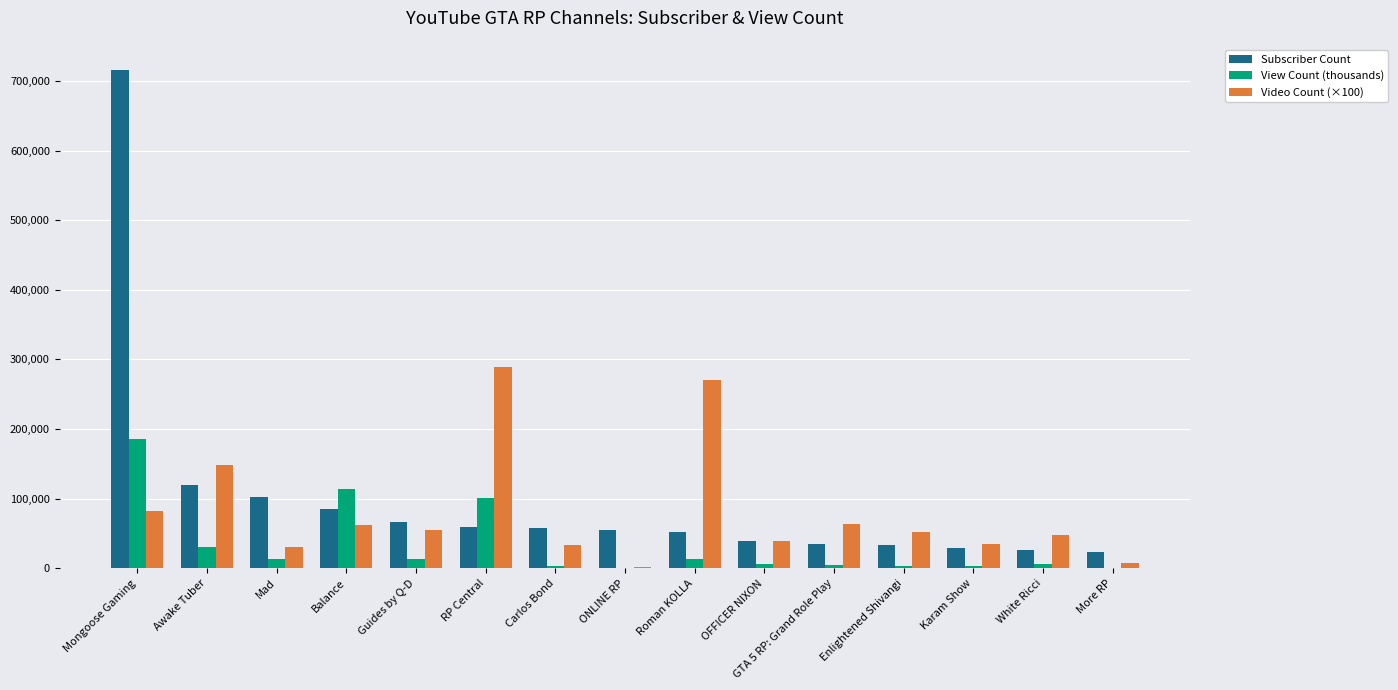

What are all the series names shown in the legend?

Subscriber Count, View Count (thousands), Video Count (×100)